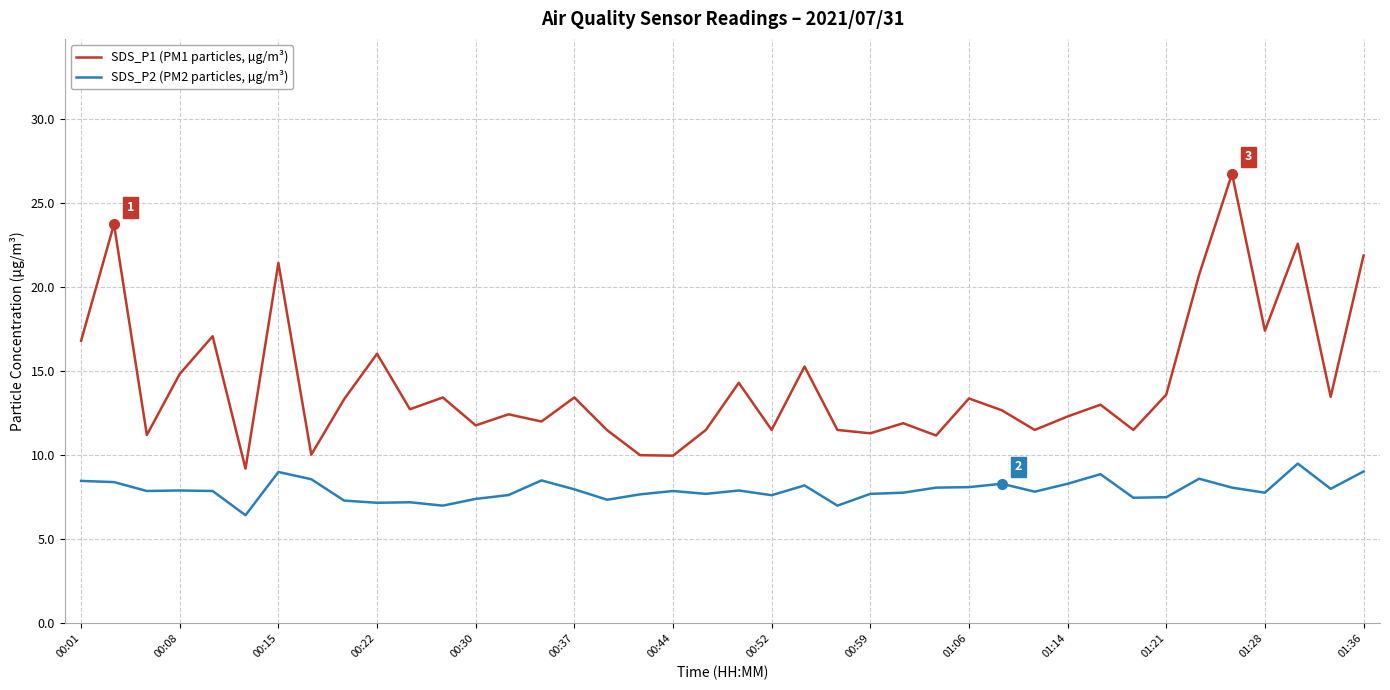

What is the maximum value for SDS_P1 (PM1 particles, µg/m³)?

26.7